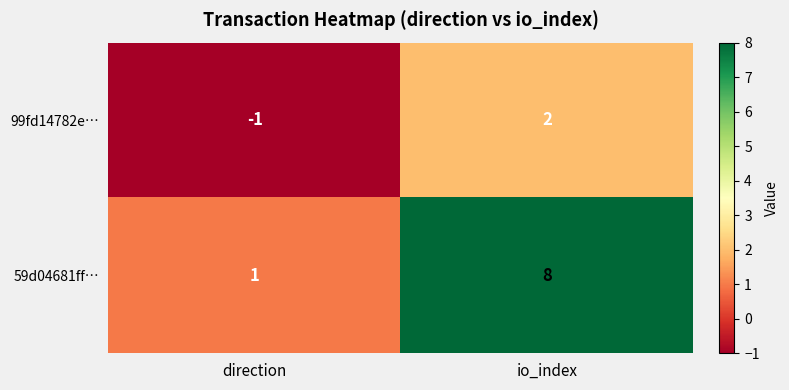

Rank the series by their maximum value, from lowest to highest.

99fd14782e…, 59d04681ff…